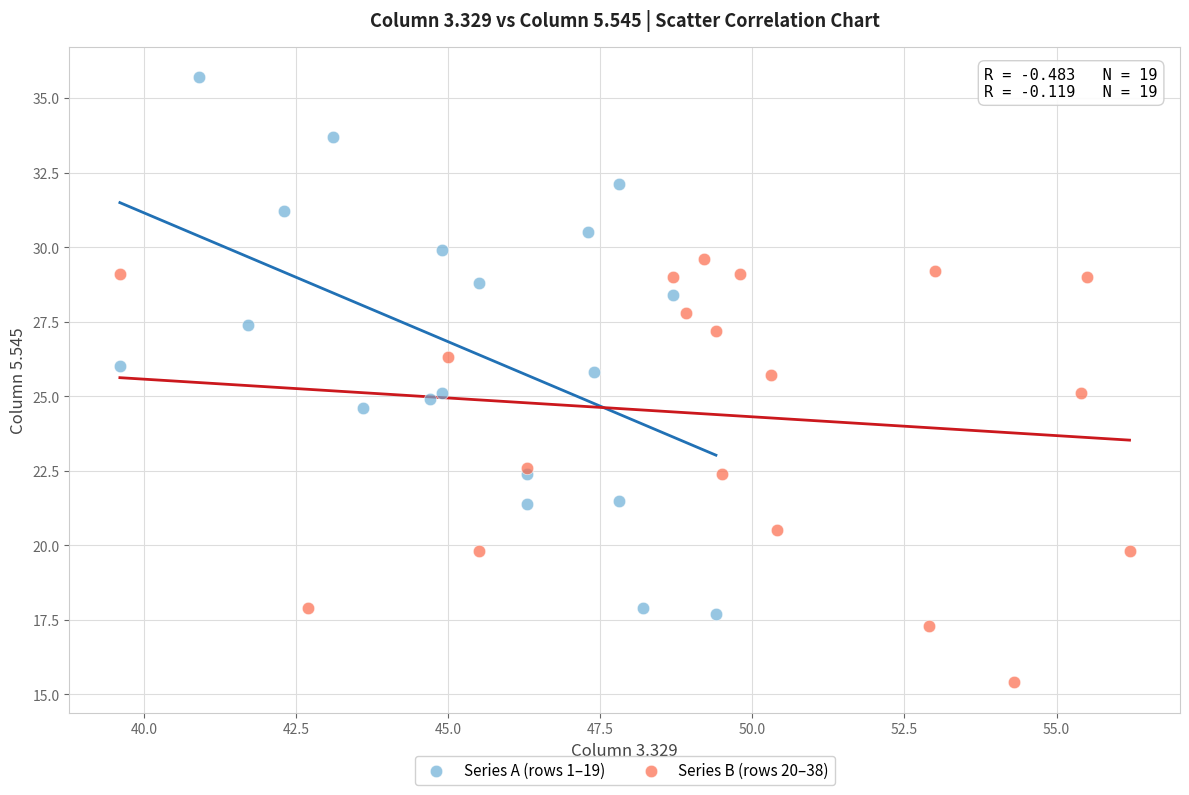

Which series reaches the minimum Y coordinate?

Series B (rows 20–38)